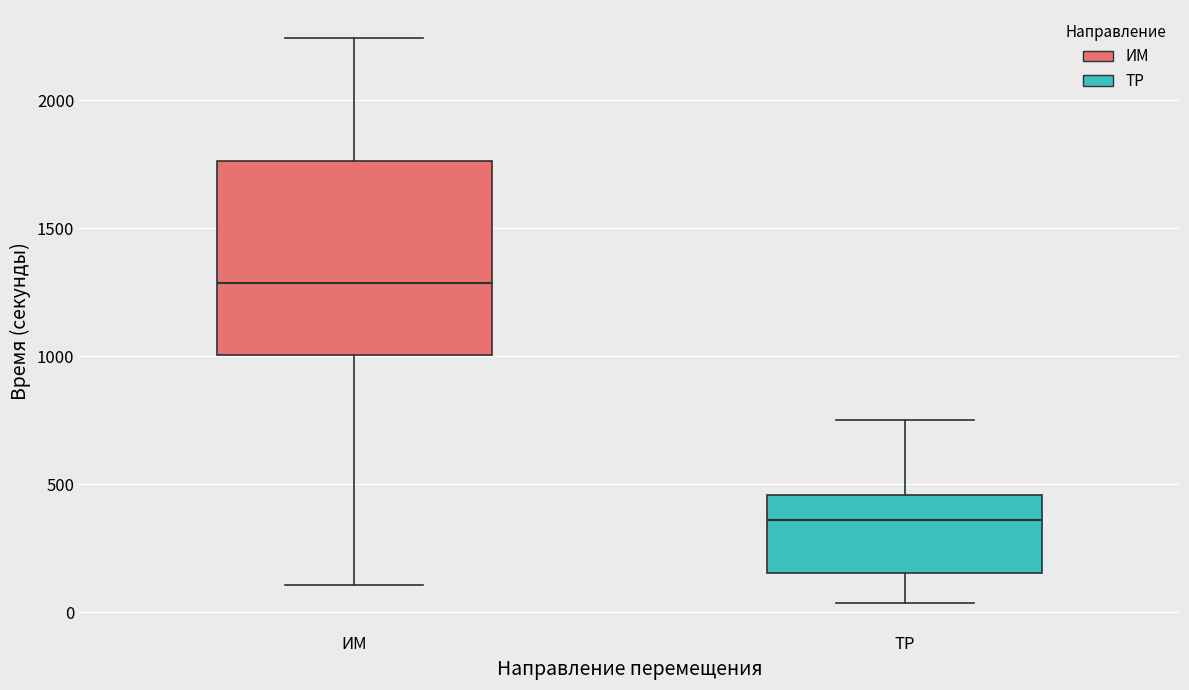

Where is the lower edge of the box for ИМ on the y-axis? The values are not printed on the chart, so give them approximately, as read against the axis.

1000